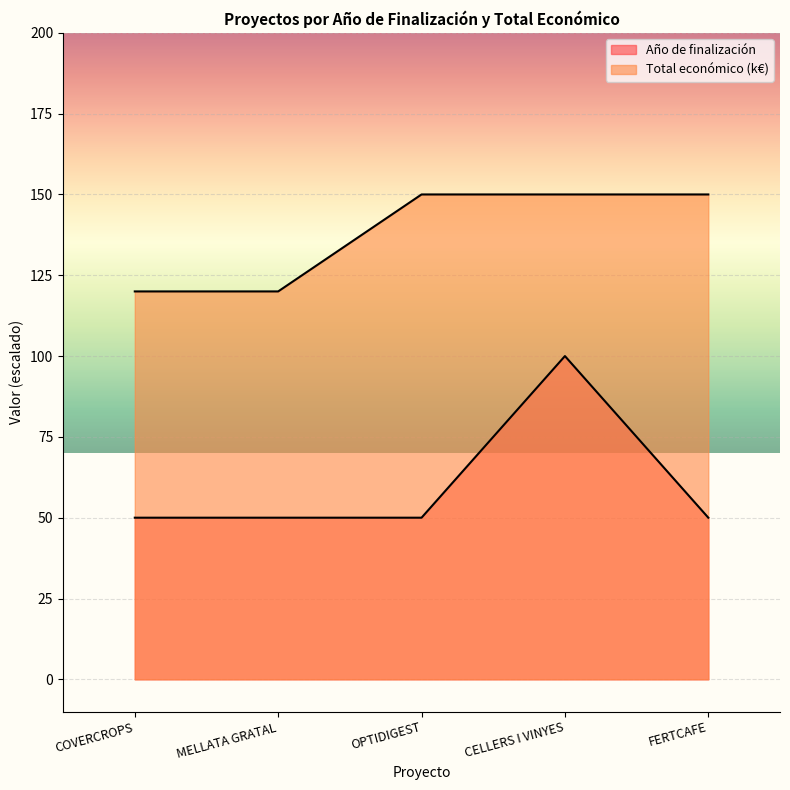

How many lines are shown in the chart?

2